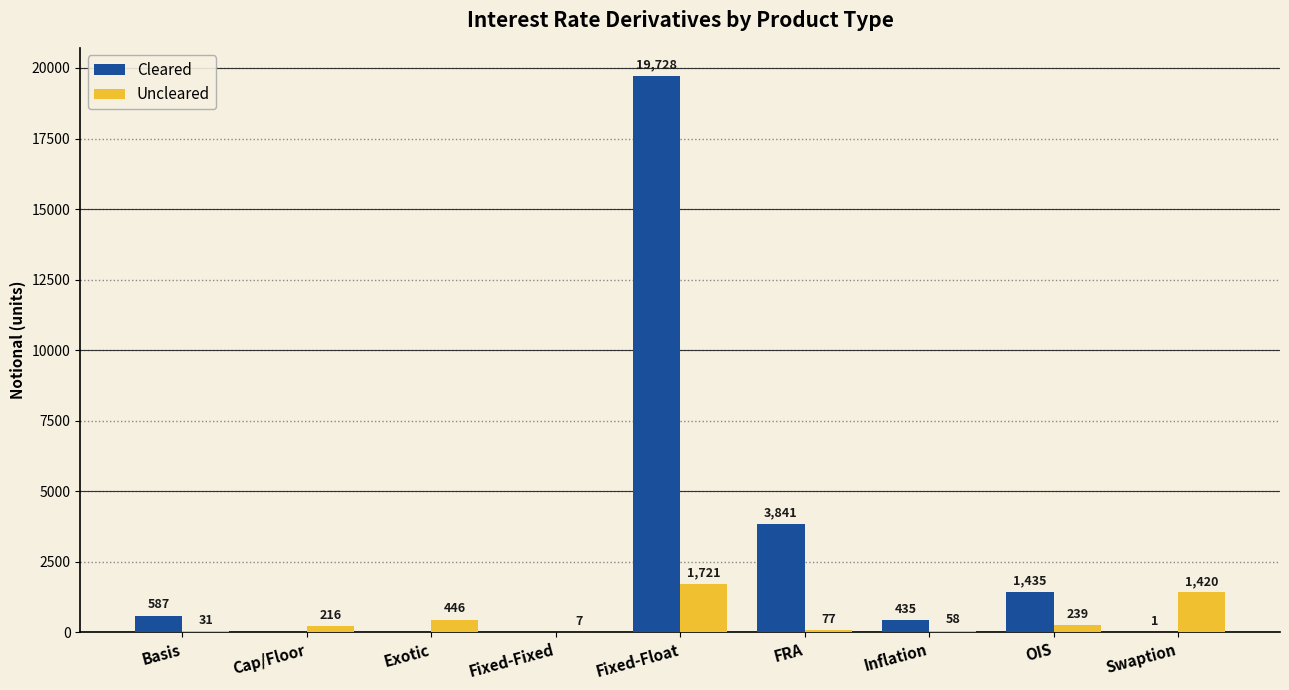

Which series changed the most between Basis and Swaption?

Uncleared